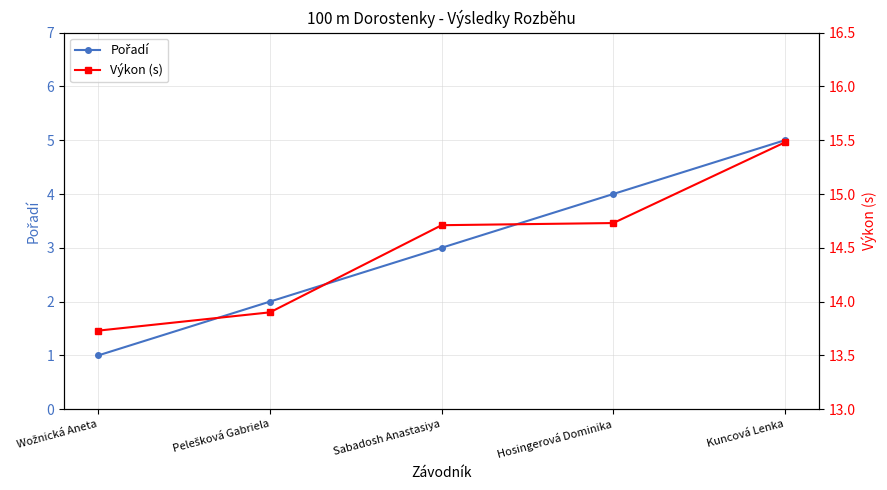

Does the chart have visible grid lines?

Yes